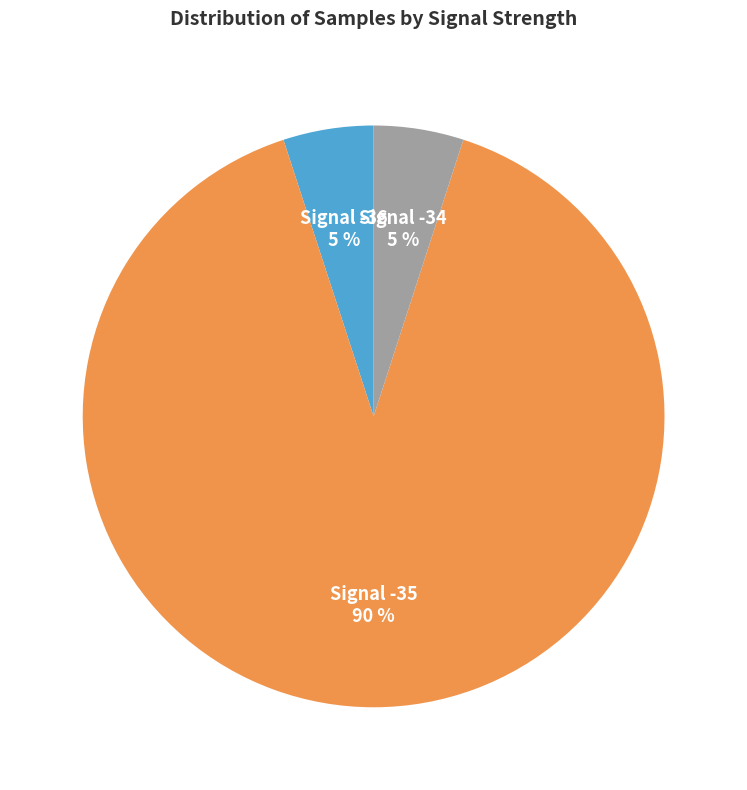

What is the largest slice in the pie chart?

Signal -35